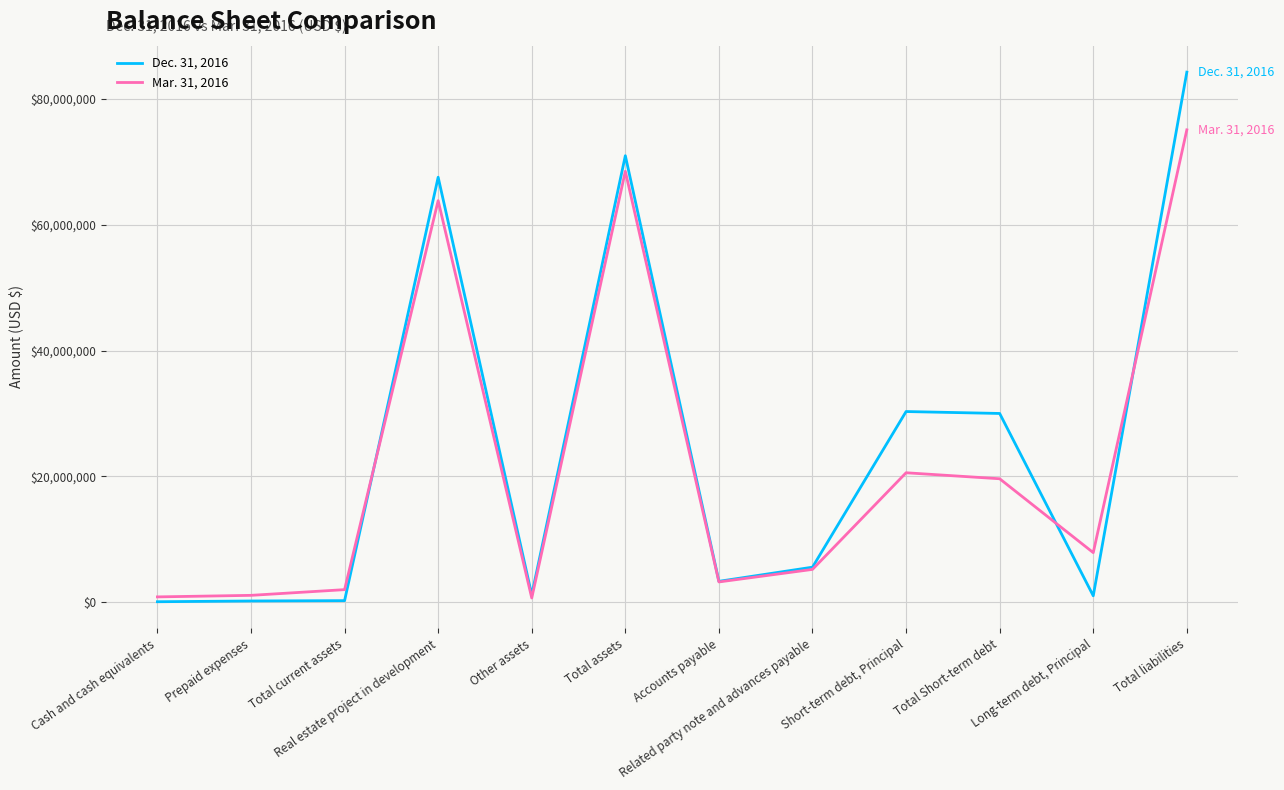

Does the chart display data point markers on the line(s)?

No